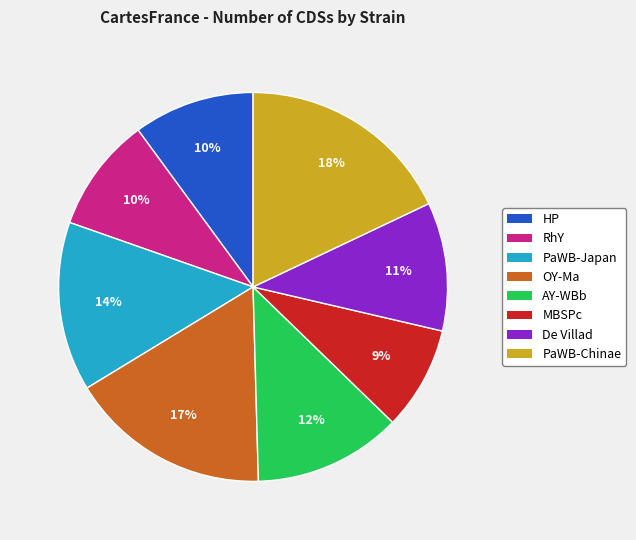

To the nearest percent, what is the combined percentage of HP and PaWB-Japan?

24%